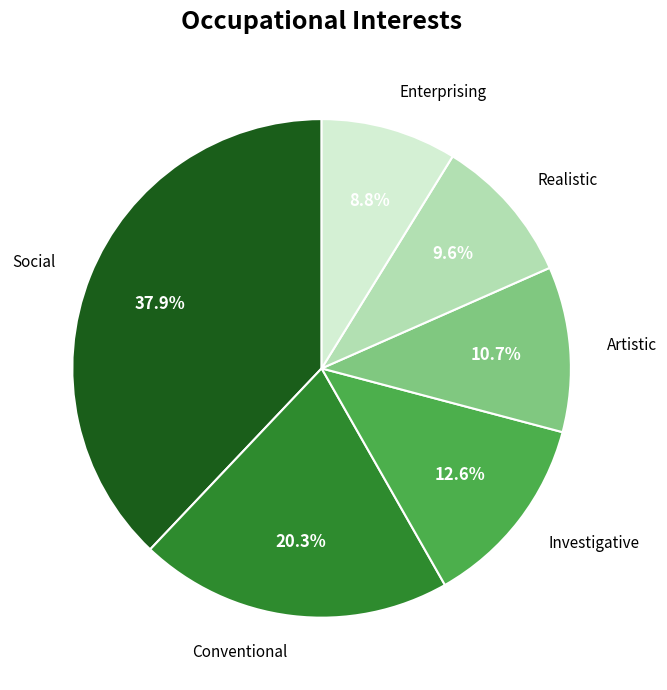

Is there any slice that represents more than half of the pie?

No